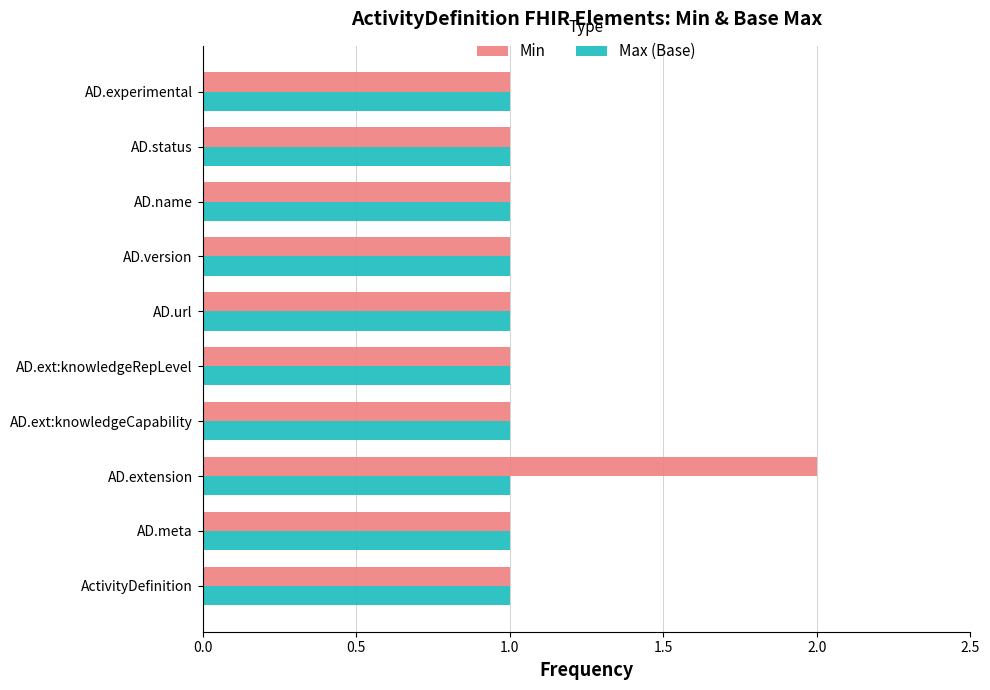

Which category has the highest value in the Min series?

AD.extension